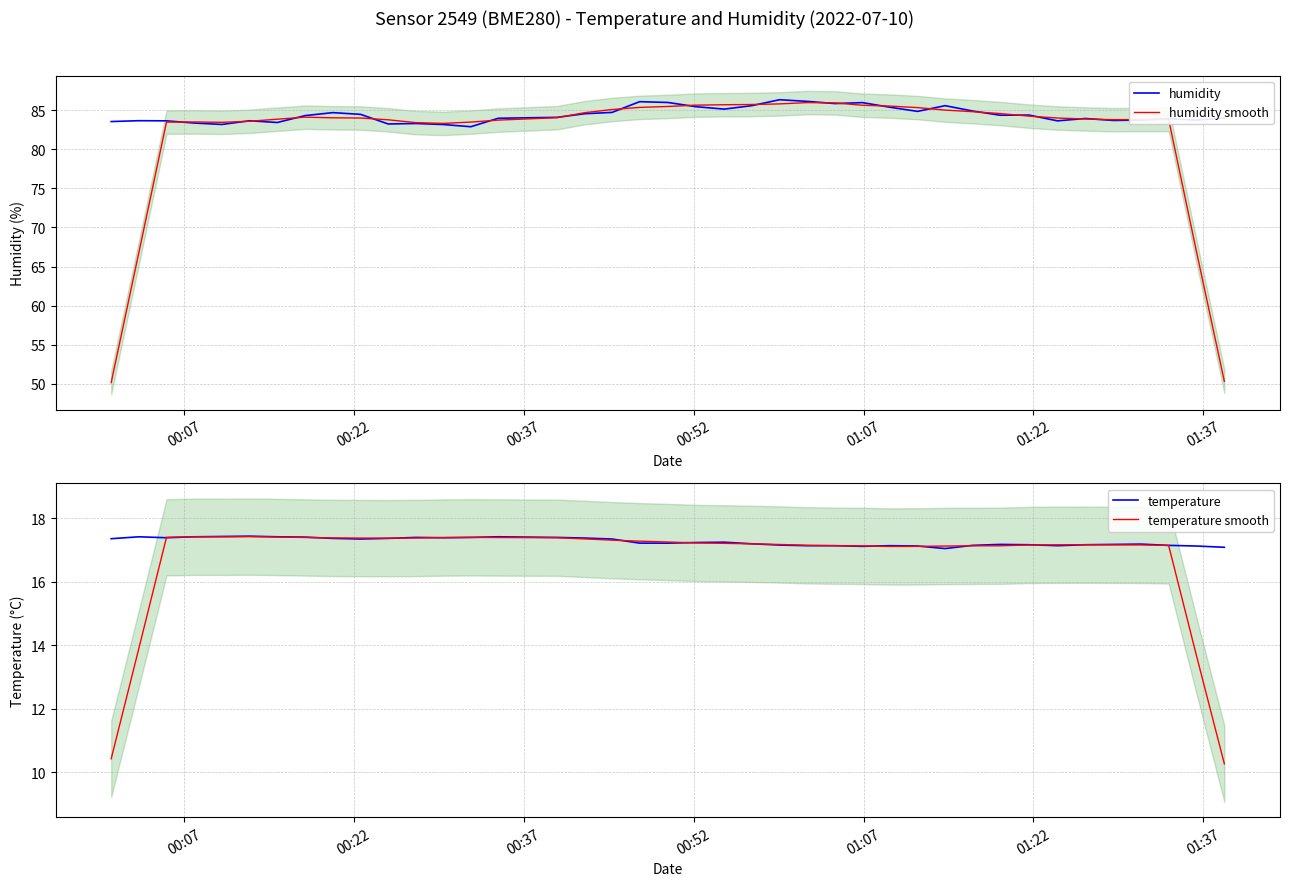

How many interior local valleys does the humidity series have?

11